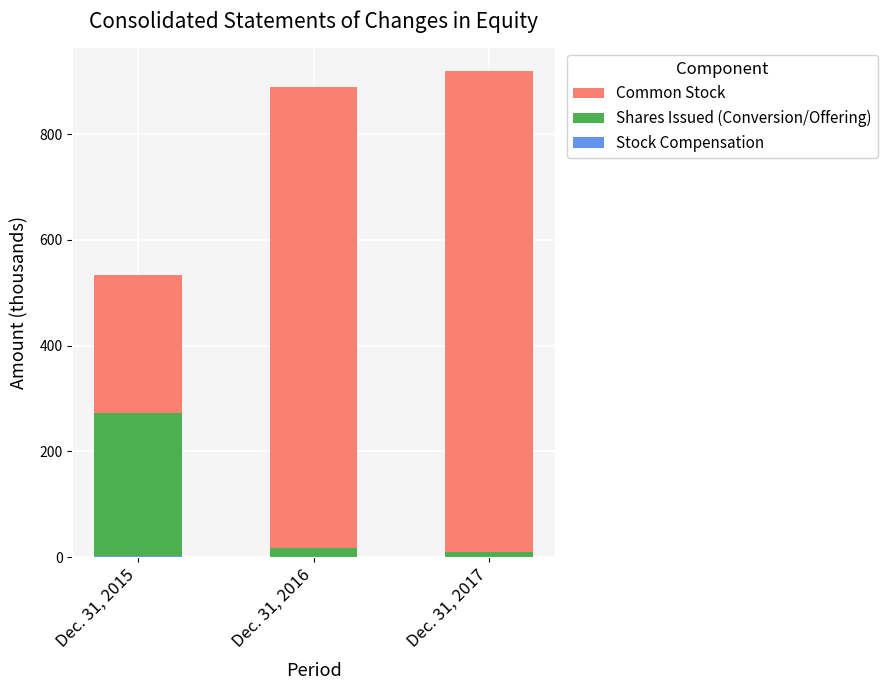

What is the difference between the maximum and minimum values in the Shares Issued (Conversion/Offering) series?

263